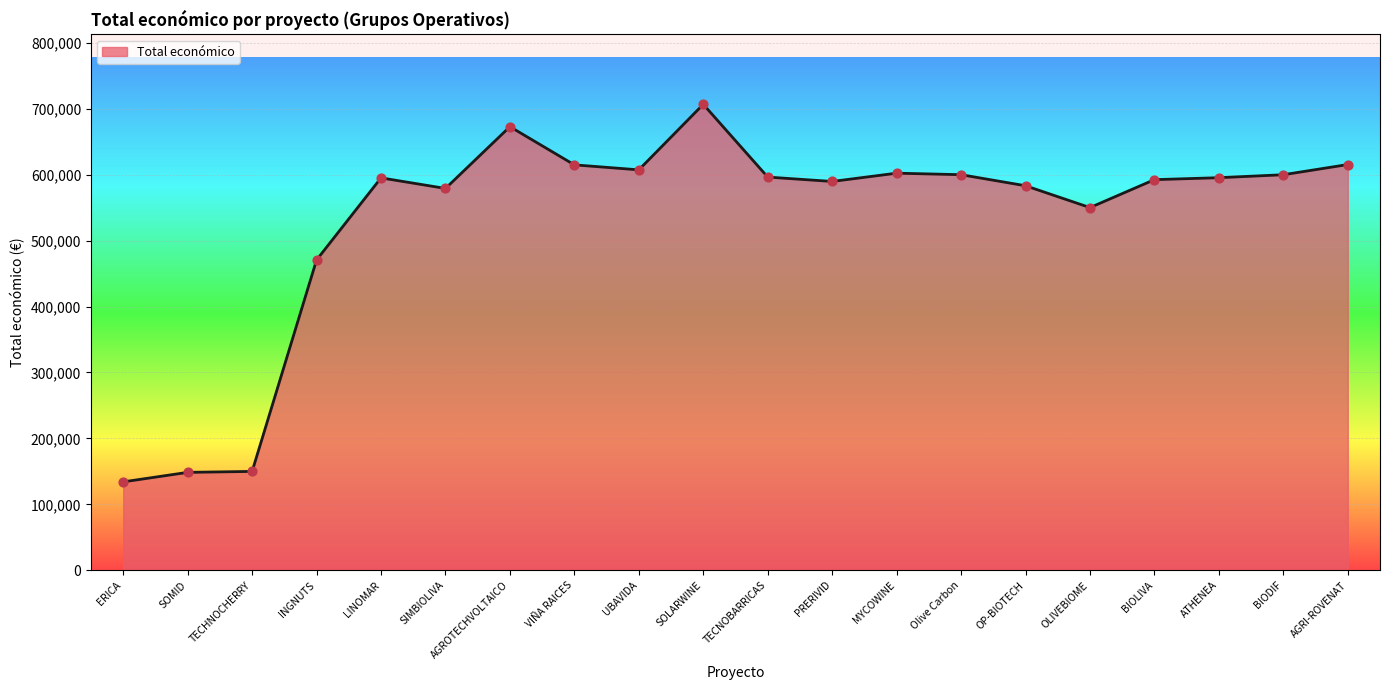

What is the change in value from LINOMAR to AGROTECHVOLTAICO?

+77634.0